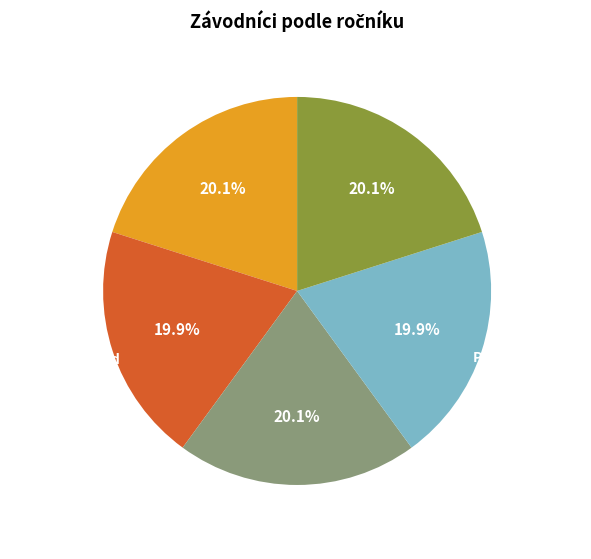

To the nearest percent, what is the average slice percentage?

20%